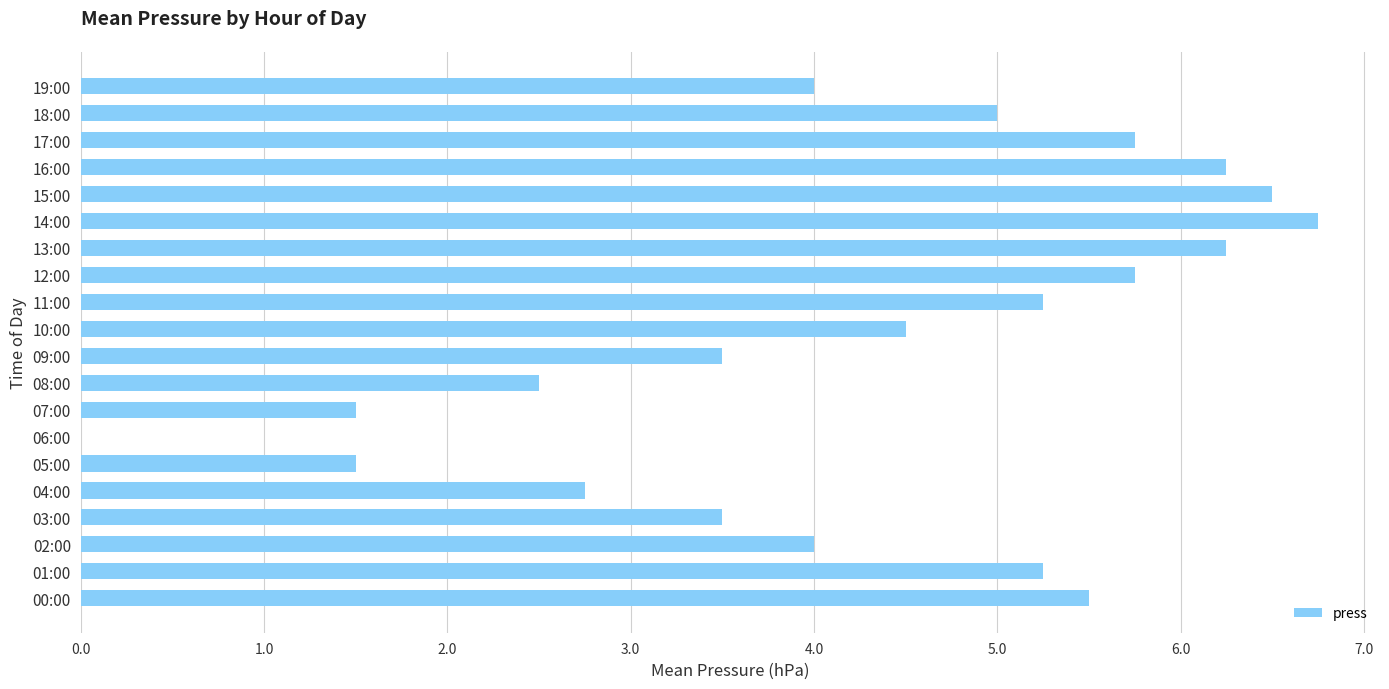

Where is the data nearest to the value 3?

04:00